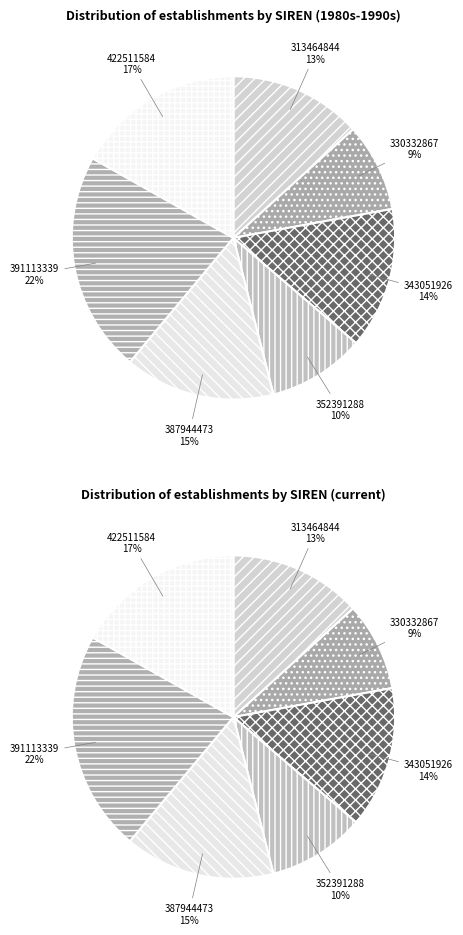

Does any single category account for the majority?

No